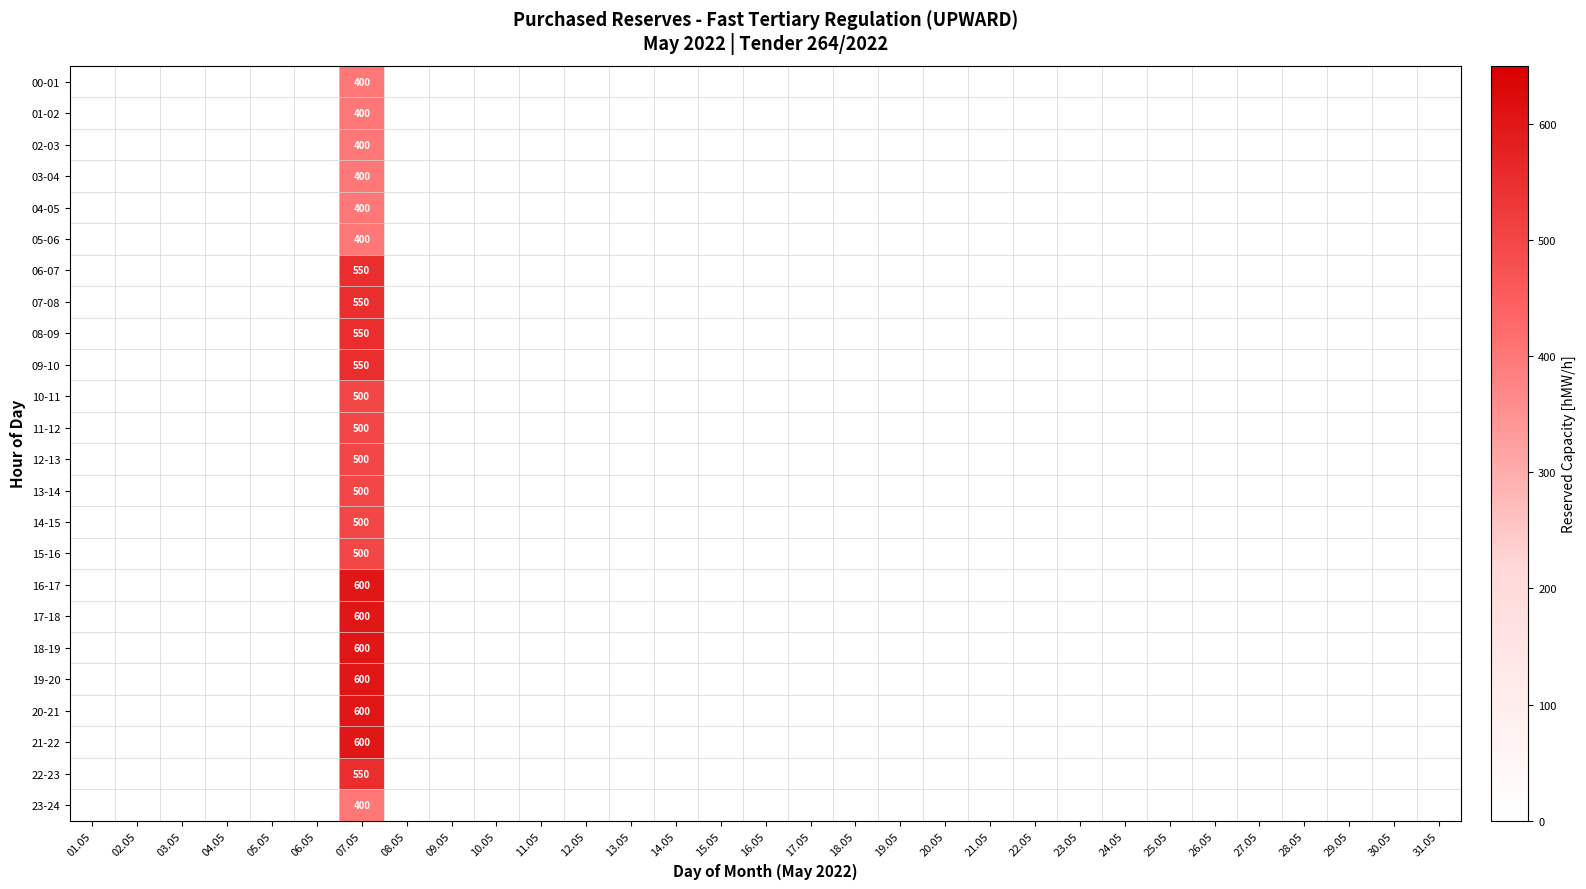

Rank the categories by 11-12 value from lowest to highest.

01.05, 02.05, 03.05, 04.05, 05.05, 06.05, 08.05, 09.05, 10.05, 11.05, 12.05, 13.05, 14.05, 15.05, 16.05, 17.05, 18.05, 19.05, 20.05, 21.05, 22.05, 23.05, 24.05, 25.05, 26.05, 27.05, 28.05, 29.05, 30.05, 31.05, 07.05